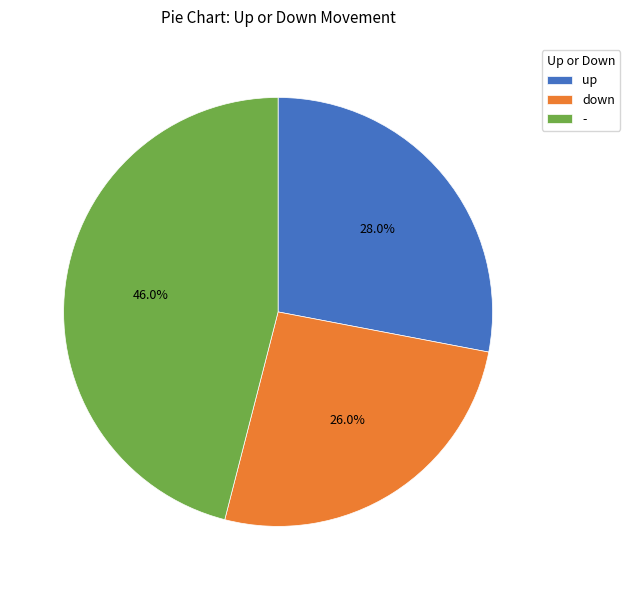

True or false: down accounts for 18% of the total.

False